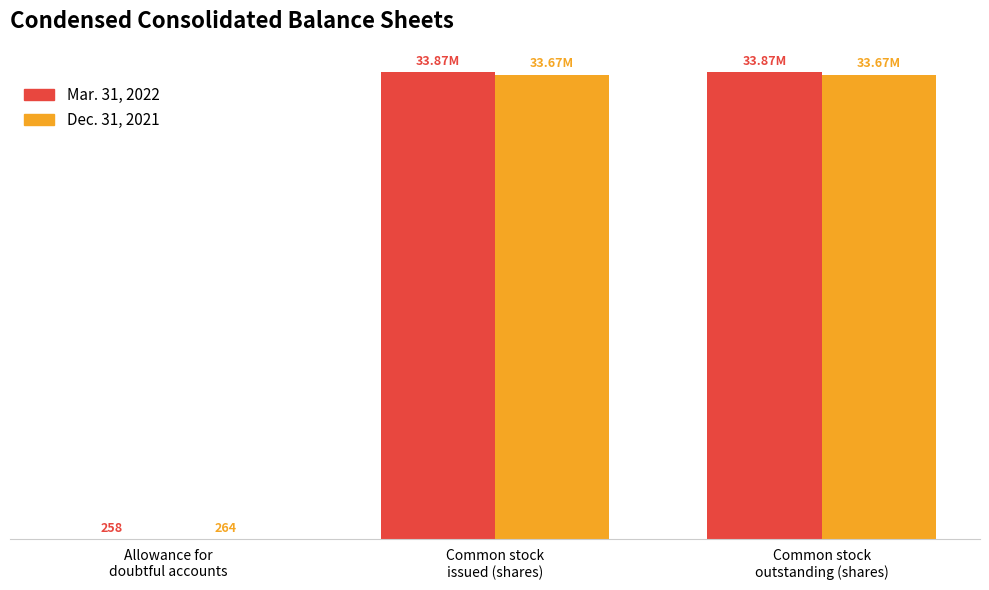

The Dec. 31, 2021 series shows 458 at Allowance for
doubtful accounts. True or false?

False